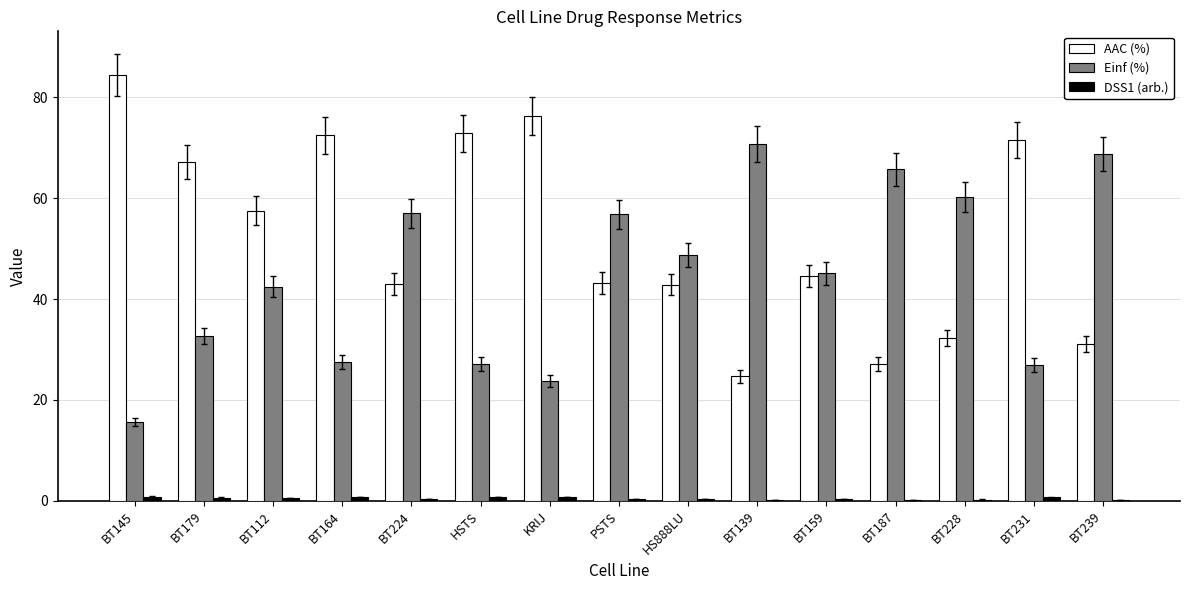

Between HSTS and BT228, which series saw the biggest shift?

AAC (%)